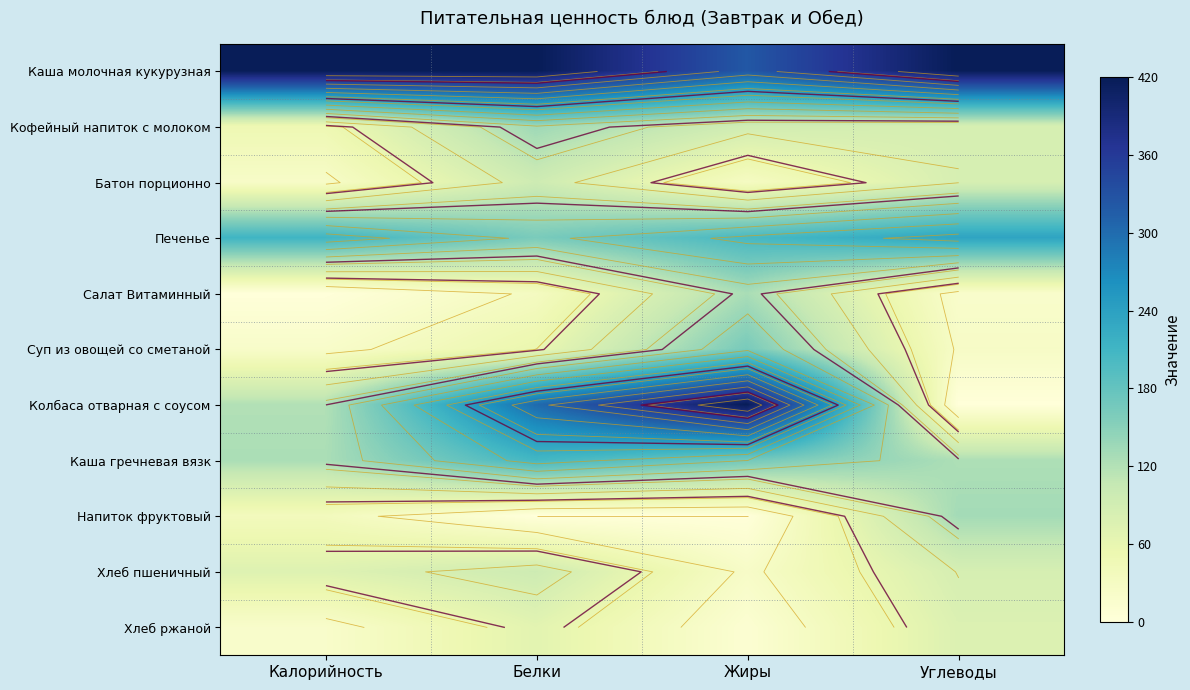

Which category has the highest value in the Колбаса отварная с соусом series?

Жиры